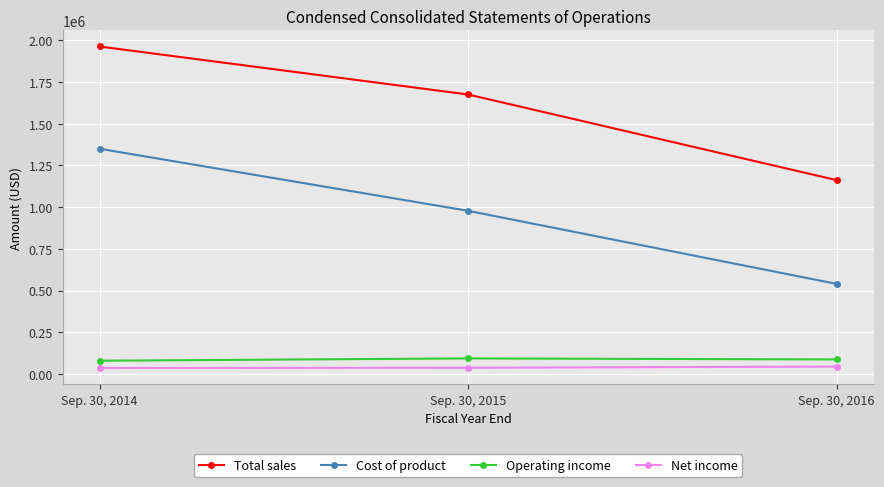

What are all the series names shown in the legend?

Total sales, Cost of product, Operating income, Net income